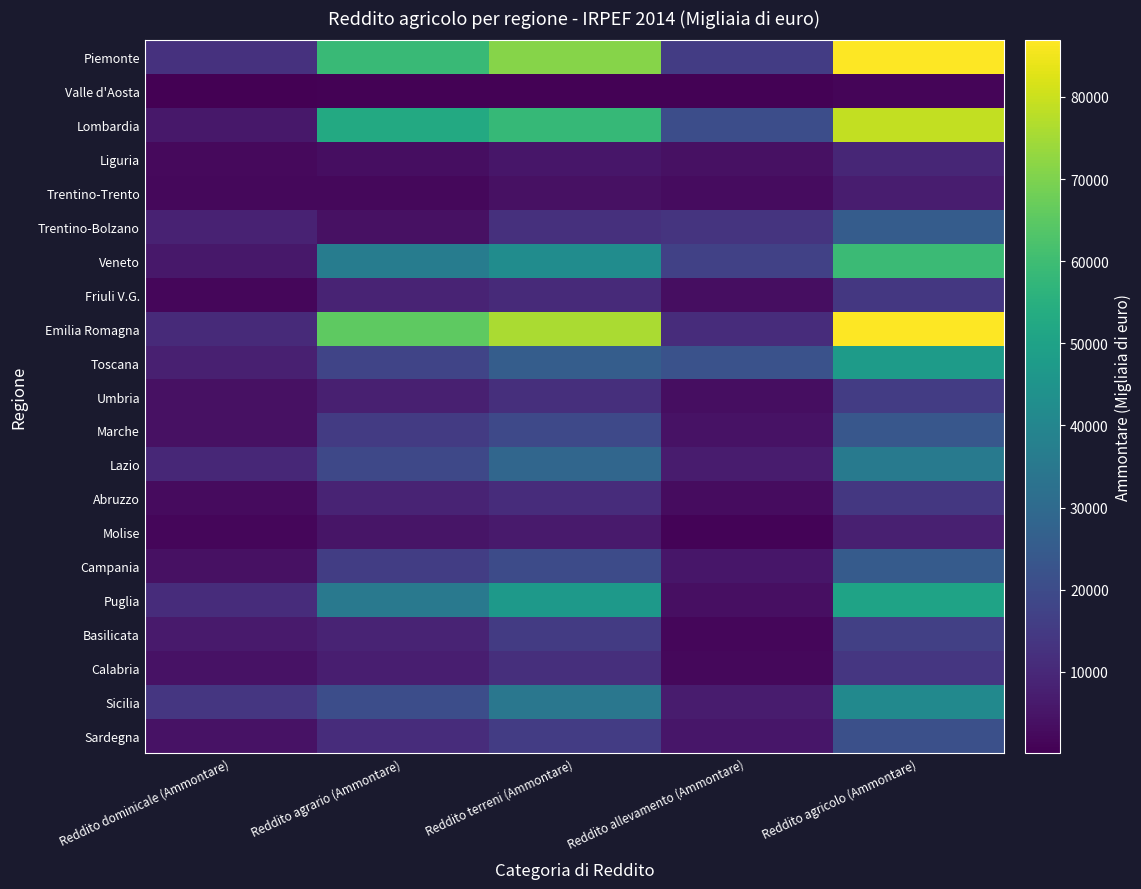

Between Reddito allevamento (Ammontare) and Reddito agricolo (Ammontare), which is larger?

Reddito agricolo (Ammontare)